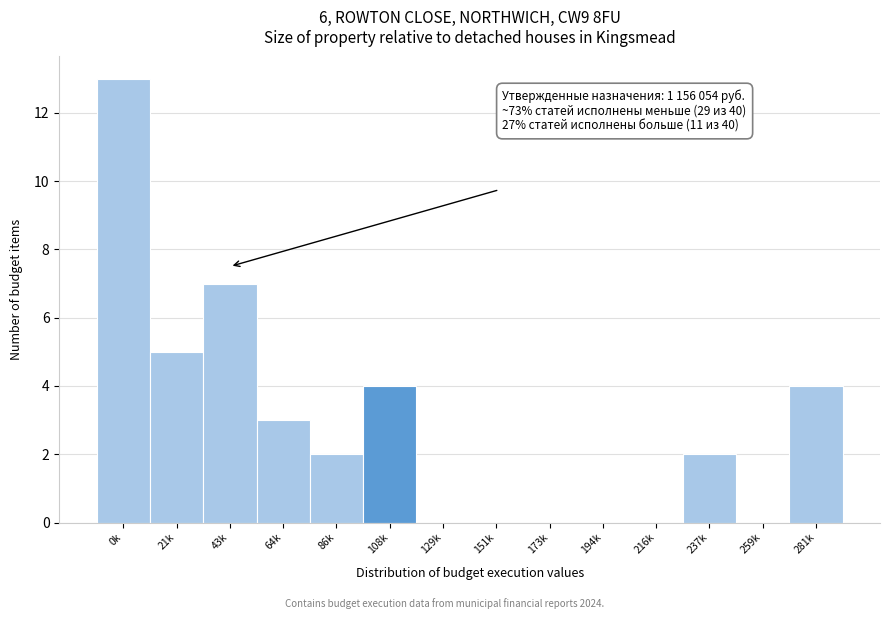

Reading right to left, extract all data points from this chart.

281k=4	259k=0	237k=2	216k=0	194k=0	173k=0	151k=0	129k=0	108k=4	86k=2	64k=3	43k=7	21k=5	0k=13